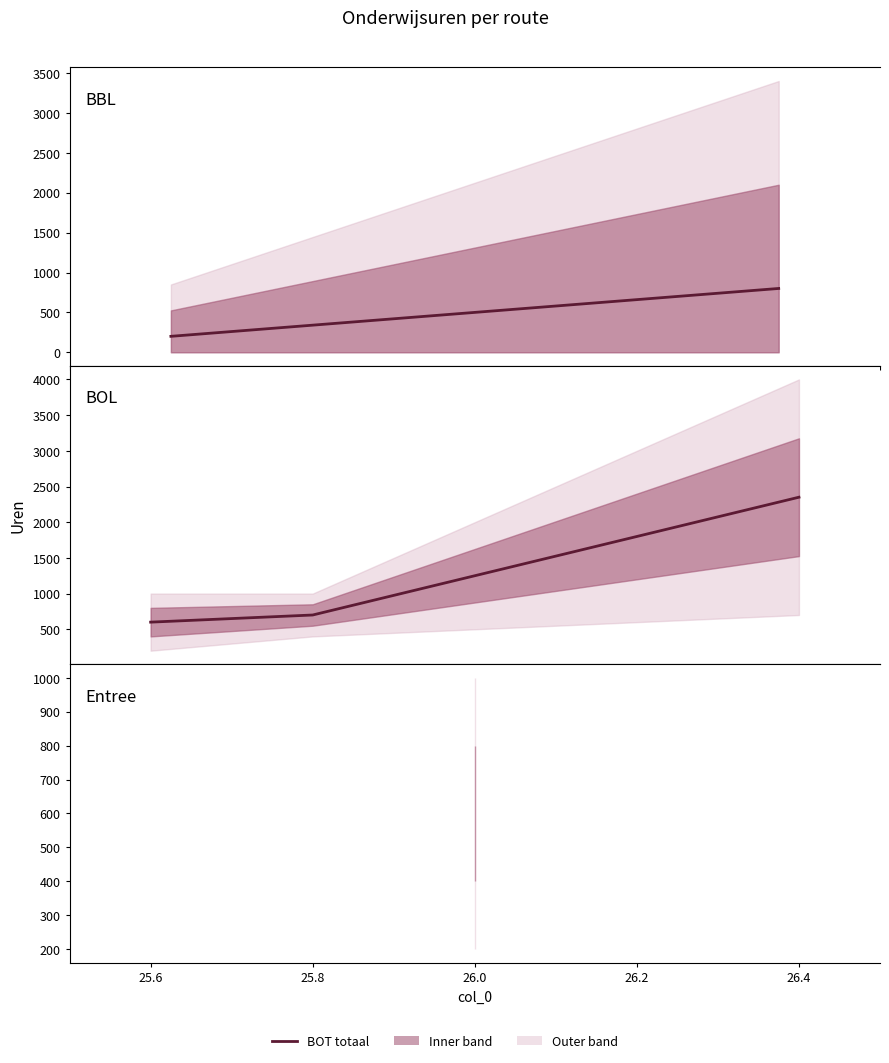

What is the label of the 4th point from the right?

25.6